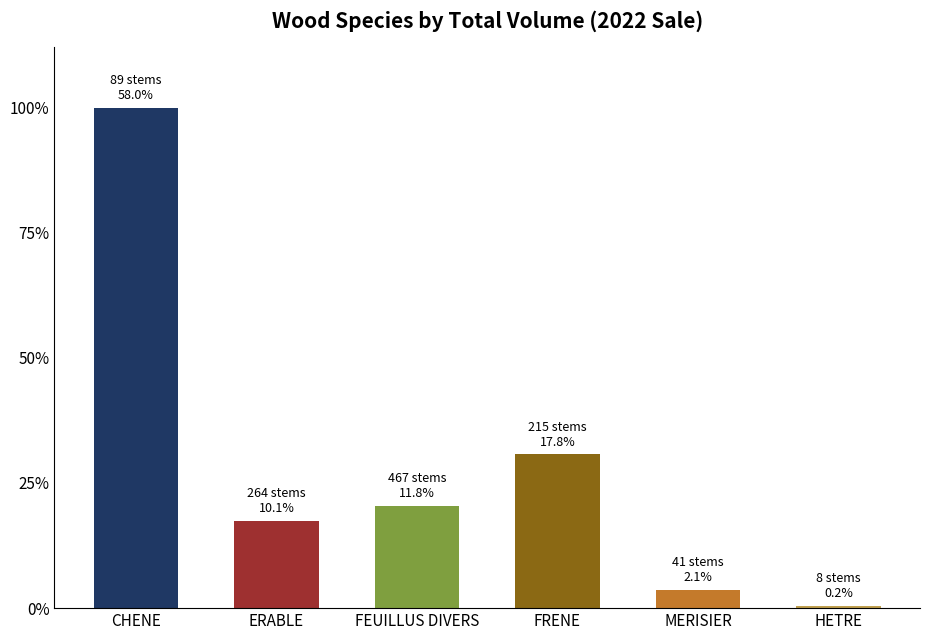

List the labels in order of value, largest first.

CHENE, FRENE, FEUILLUS DIVERS, ERABLE, MERISIER, HETRE